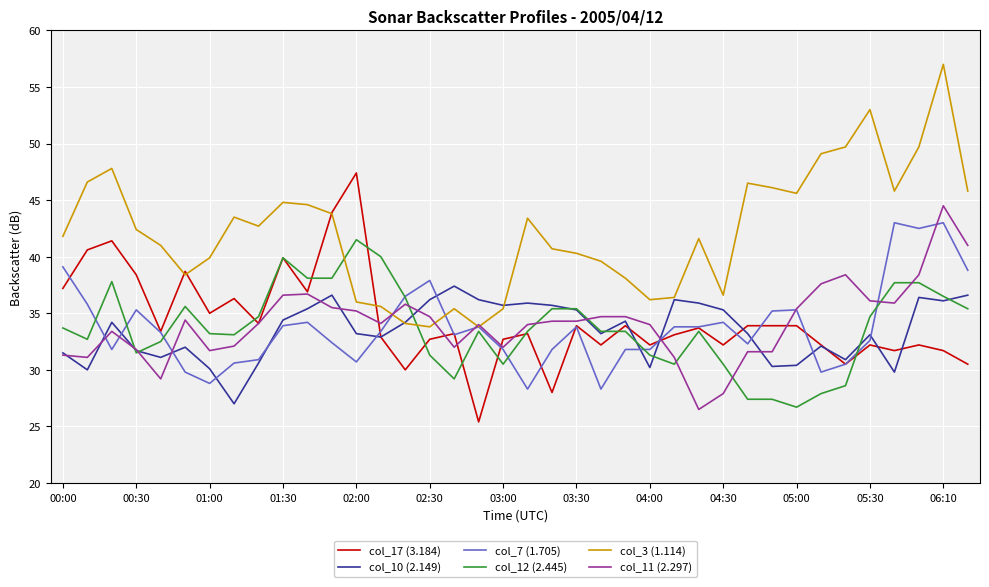

What is the maximum value for col_10 (2.149)?

37.4